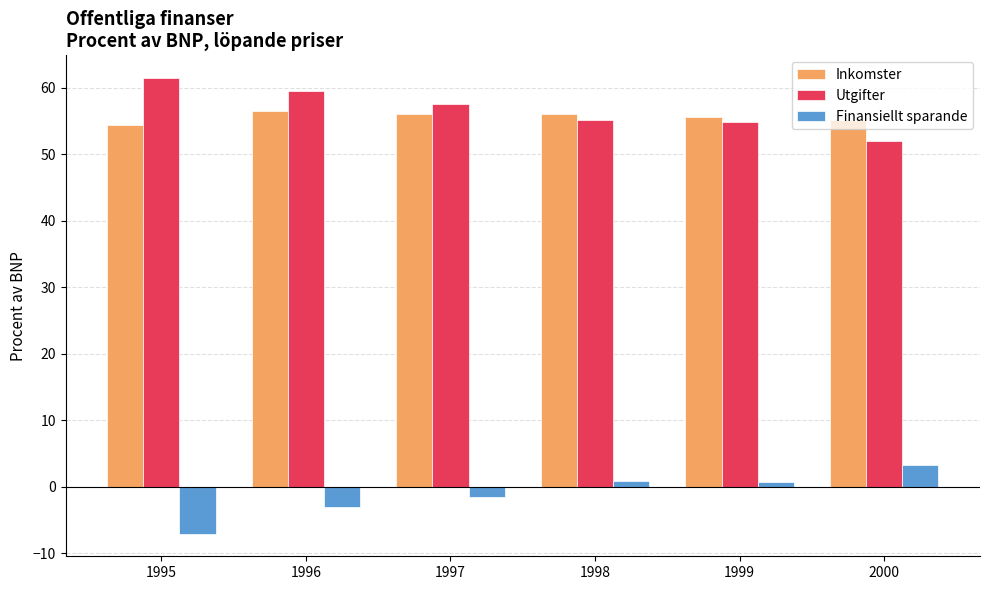

What is the difference between the highest and lowest values at 1998?

55.2